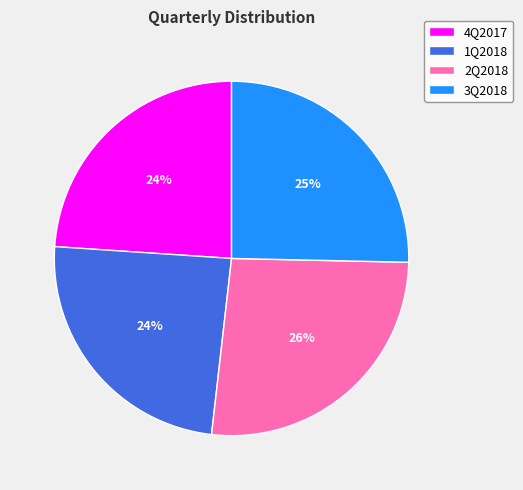

True or false: 3Q2018 accounts for 36% of the total.

False